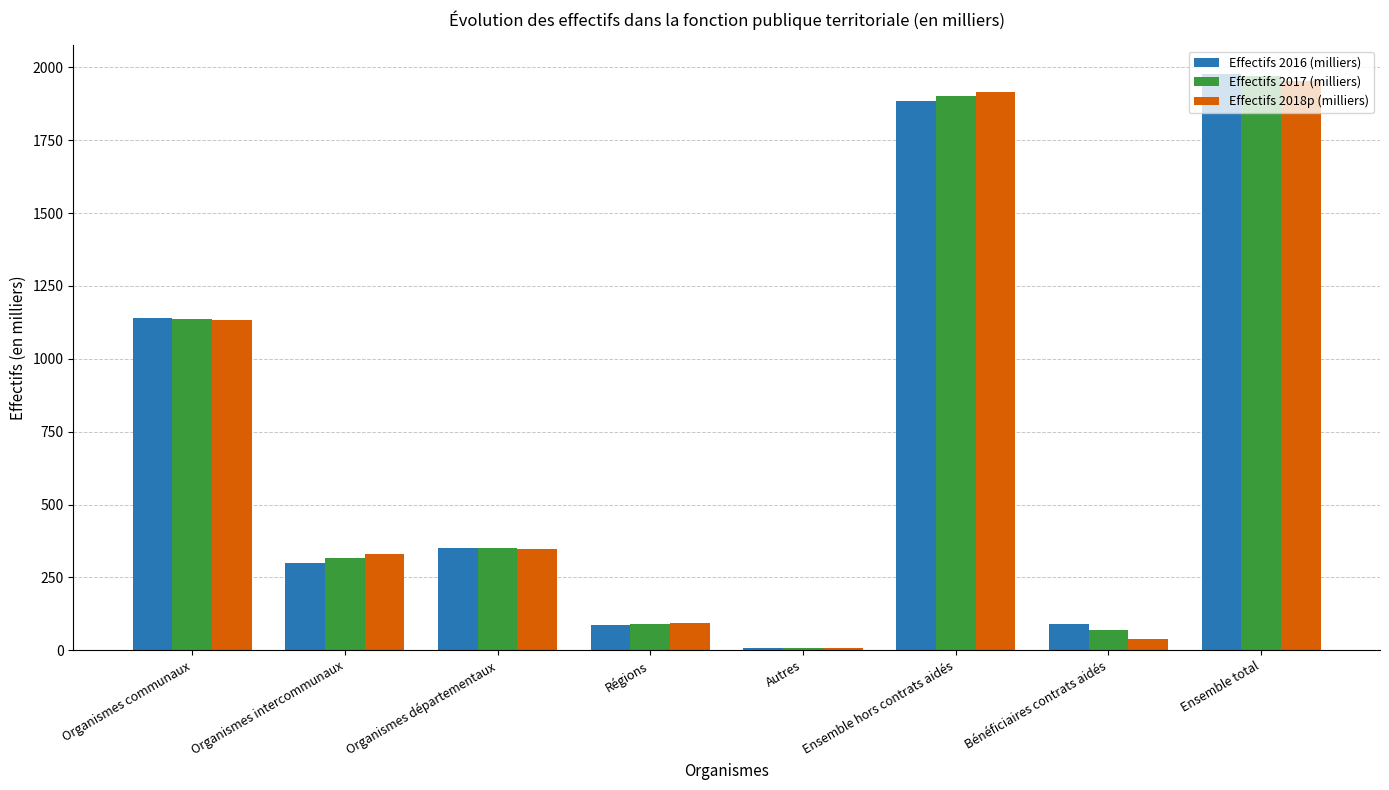

What position from the left is Autres?

5